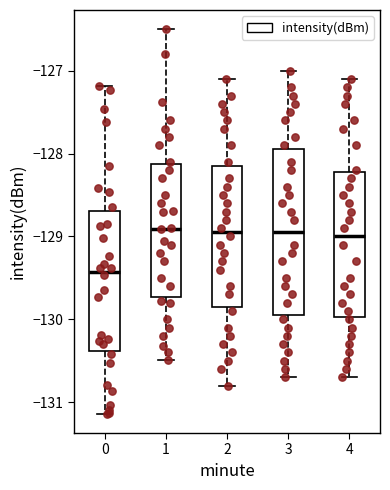

Which box has the lowest median line?

0